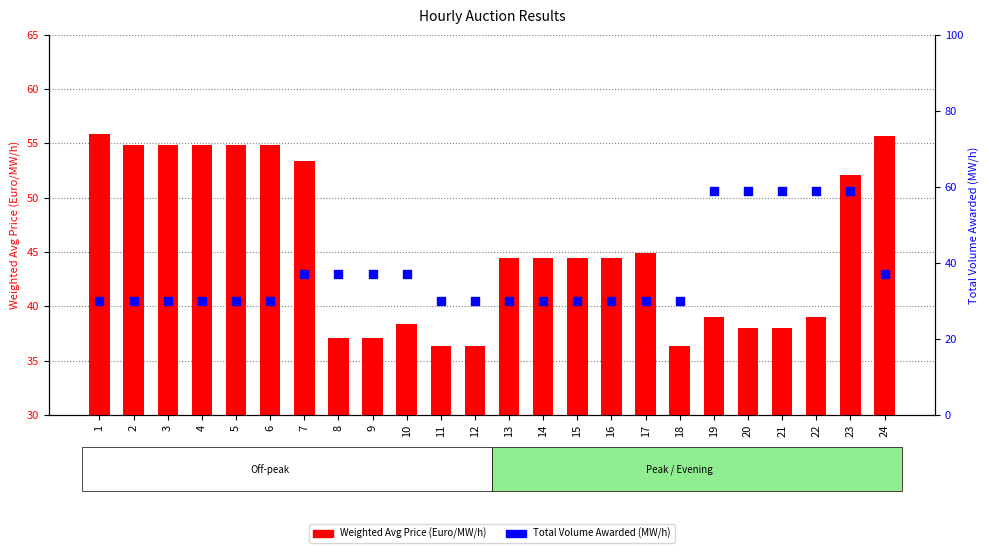

Is the value of Total Volume Awarded at 8 greater than the value of Weighted Avg Price at 5?

No